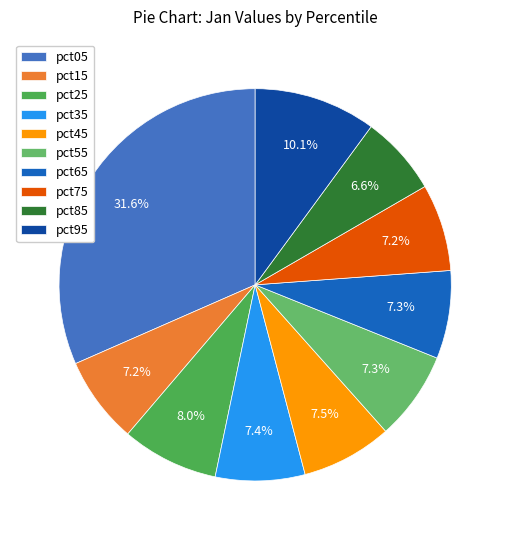

To the nearest percent, what percentage of the pie is pct75?

7%